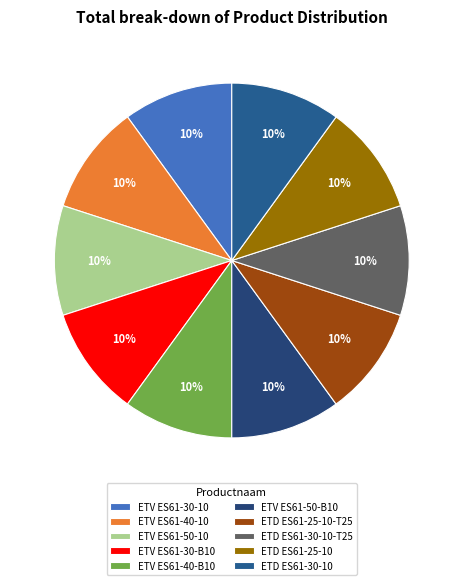

How many segments does this pie chart have?

10